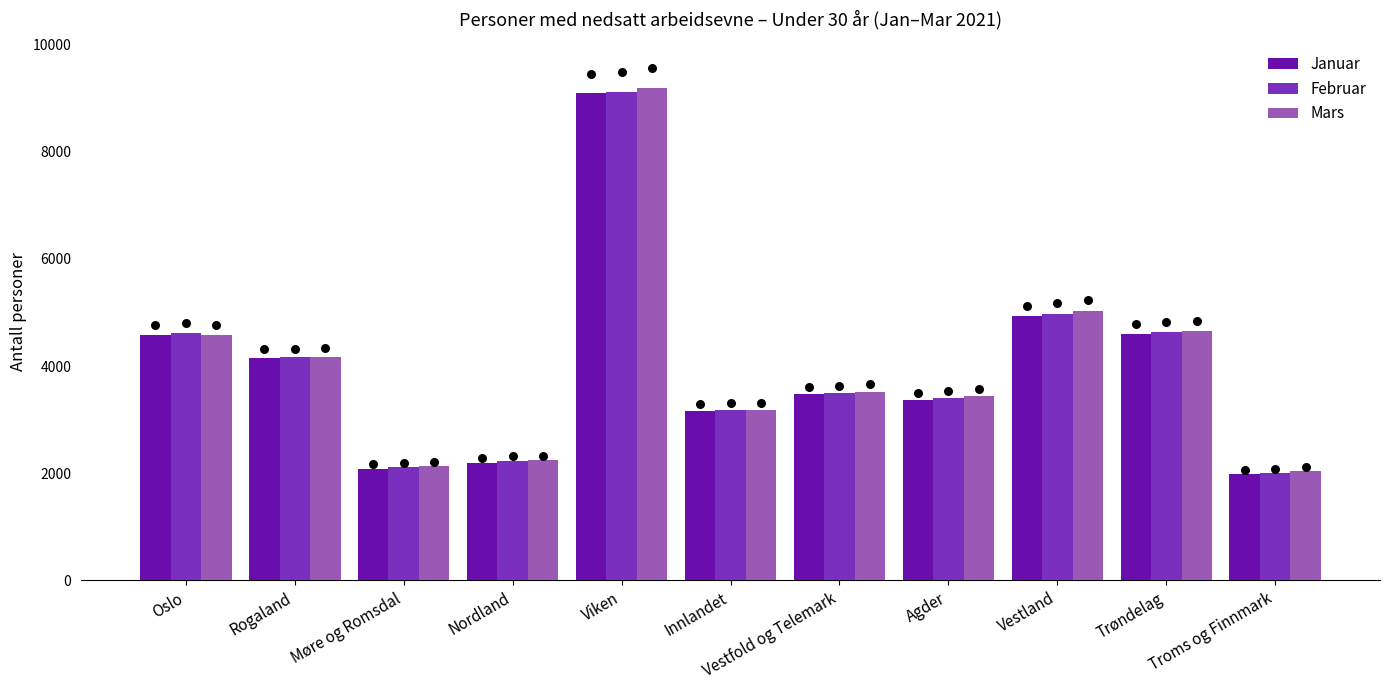

Which series reaches the minimum Y coordinate?

Januar